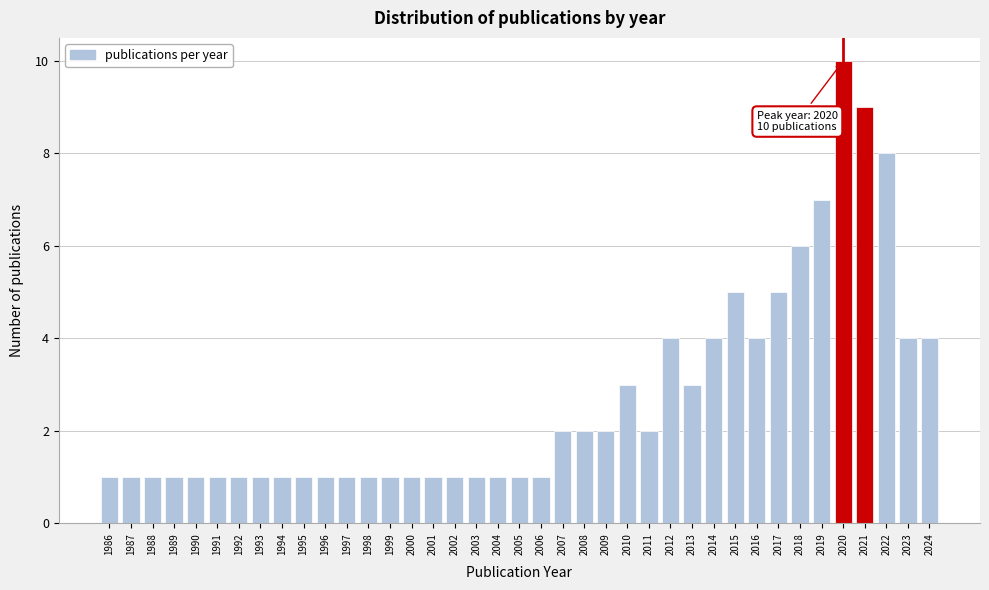

What is the change in value from 1993 to 2012?

+3